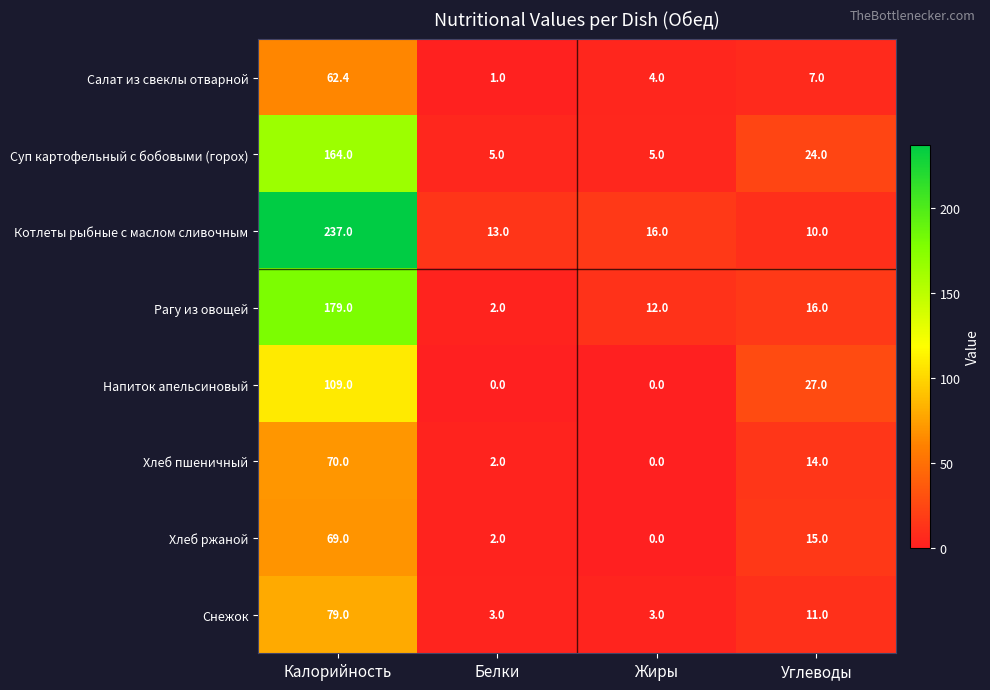

How many positive values does the Напиток апельсиновый series have?

2